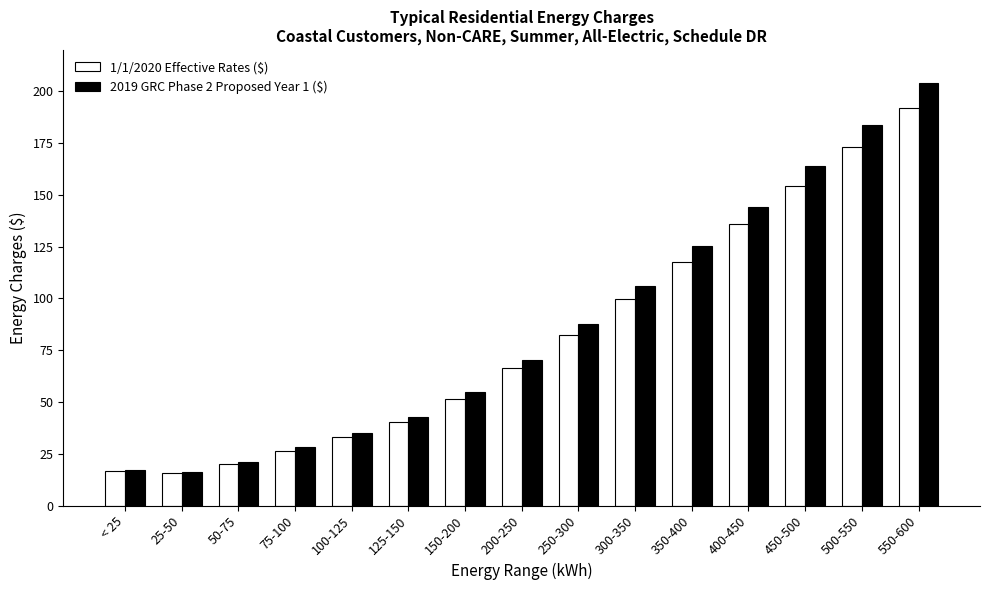

Between 100-125 and 400-450, which series saw the biggest shift?

2019 GRC Phase 2 Proposed Year 1 ($)